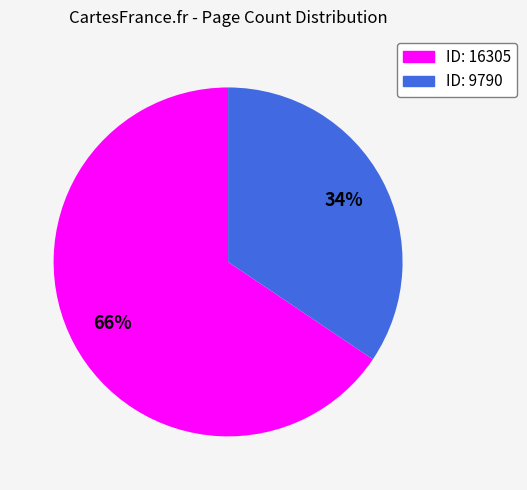

Is there any slice that represents more than half of the pie?

Yes